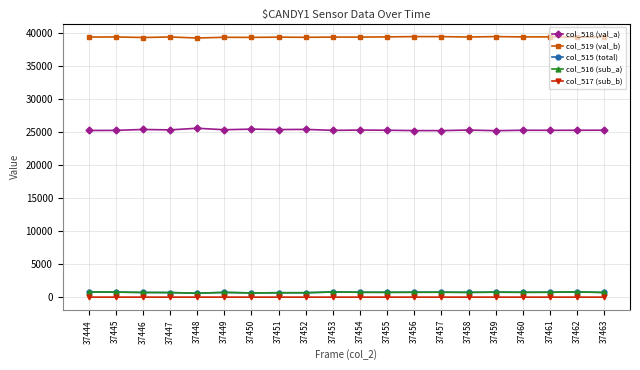

The value of col_519 (val_b) at 37452 is 53187. True or false?

False